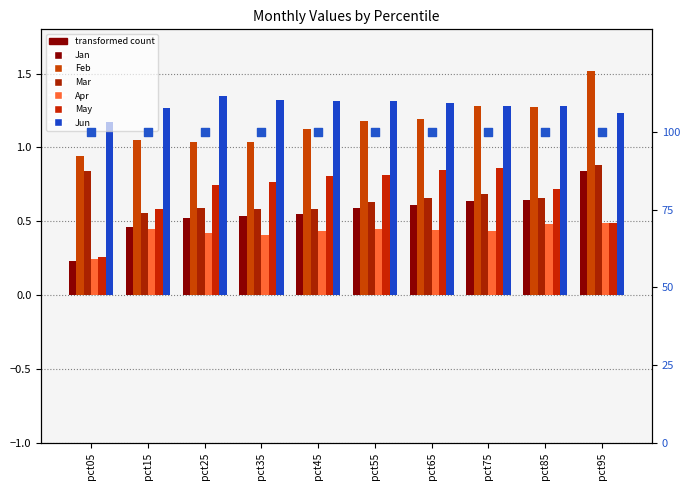

Which series has the largest total across all categories?

Jun